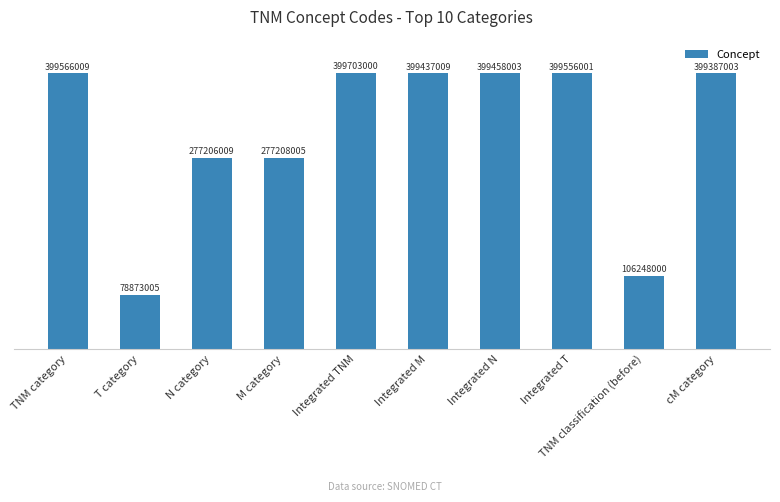

What position from the right is Integrated T?

3